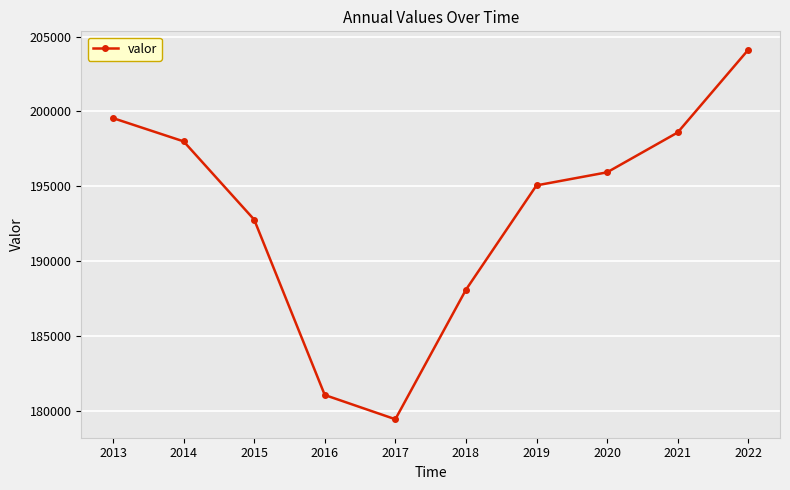

Does the chart display data point markers on the line(s)?

Yes